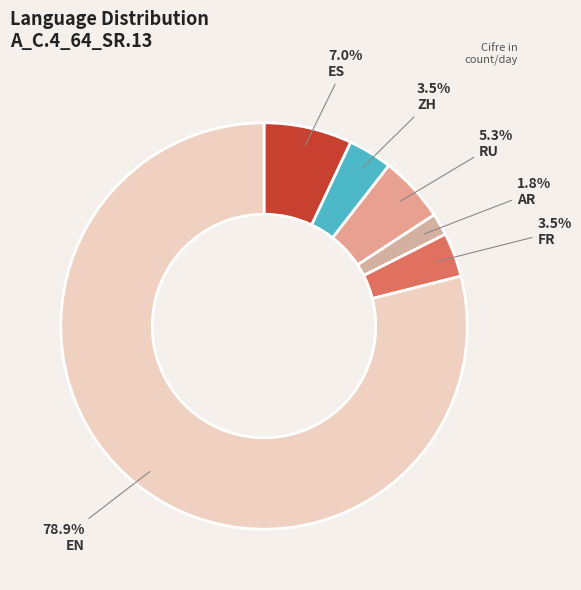

What is the smallest slice in the pie chart?

AR